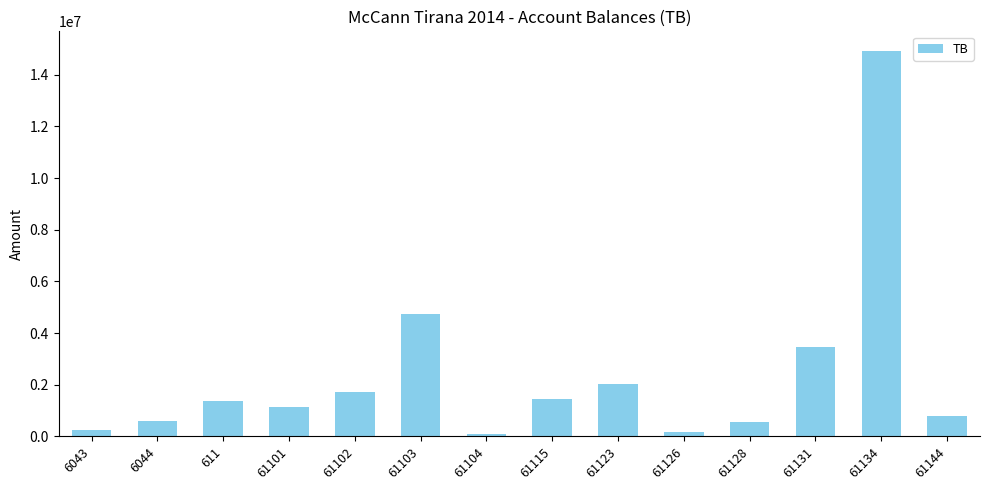

What is the label of the 8th bar from the left?

61115